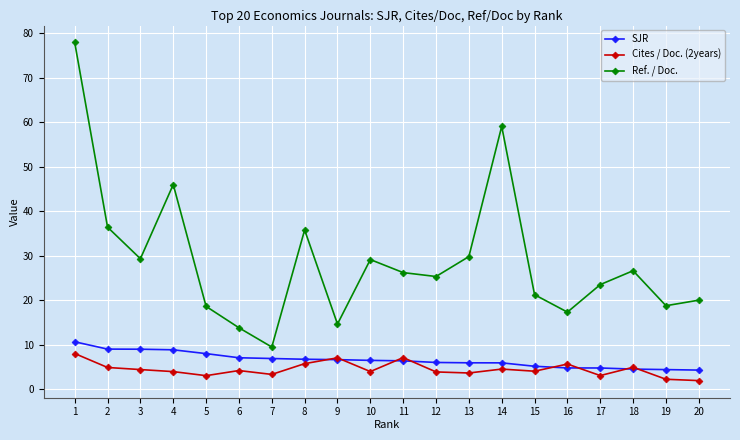

True or false: SJR has a value of 10.6 at 1.

True